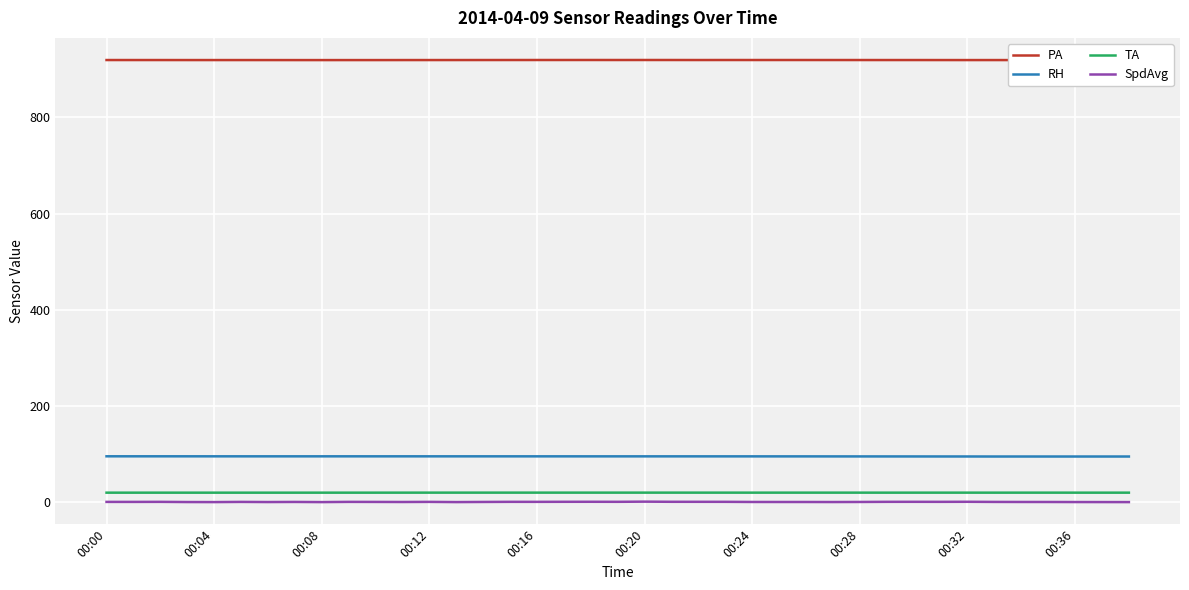

What is the minimum value for RH?

95.1